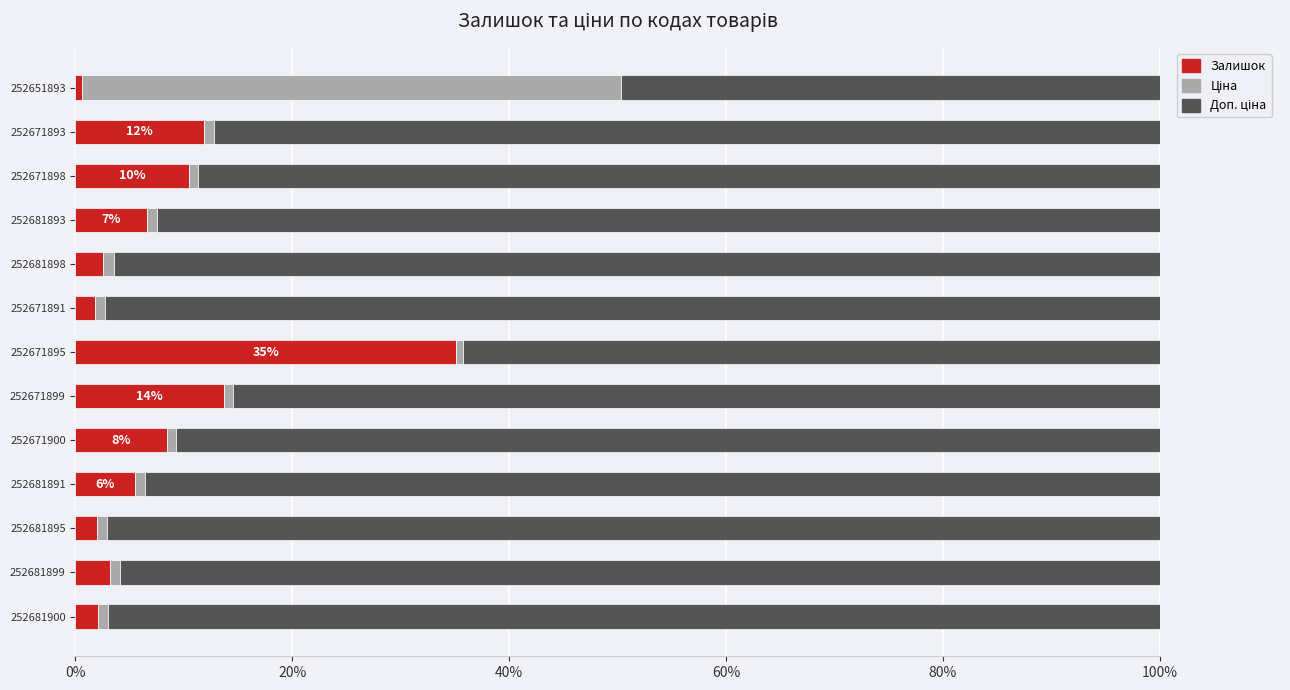

How many data points does each series have?

13